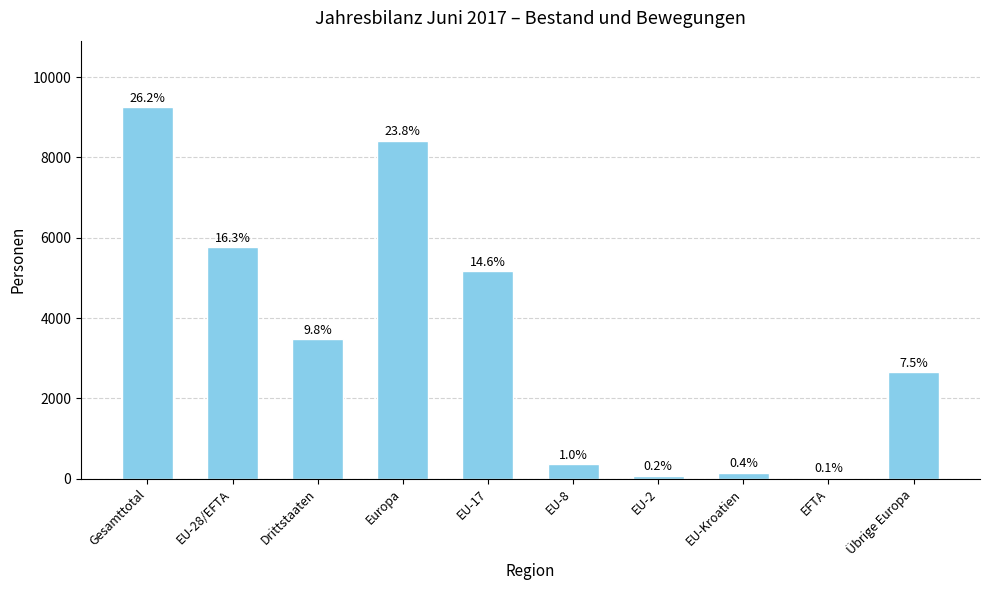

List the labels in order of value, smallest first.

EFTA, EU-2, EU-Kroatien, EU-8, Übrige Europa, Drittstaaten, EU-17, EU-28/EFTA, Europa, Gesamttotal